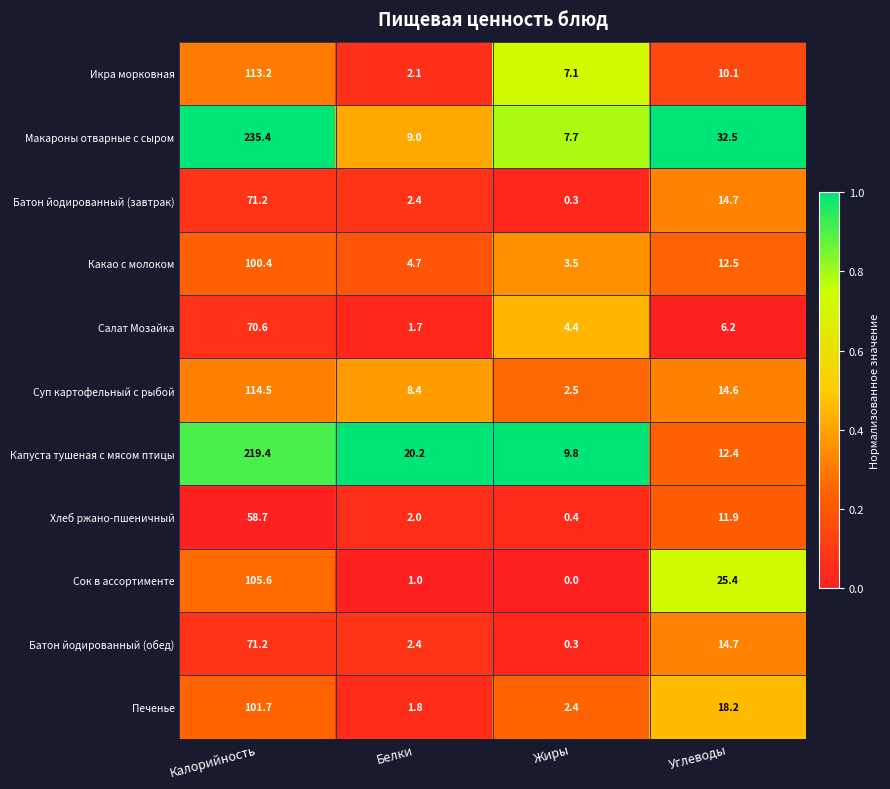

The Какао с молоком series shows 12.5 at Углеводы. True or false?

True